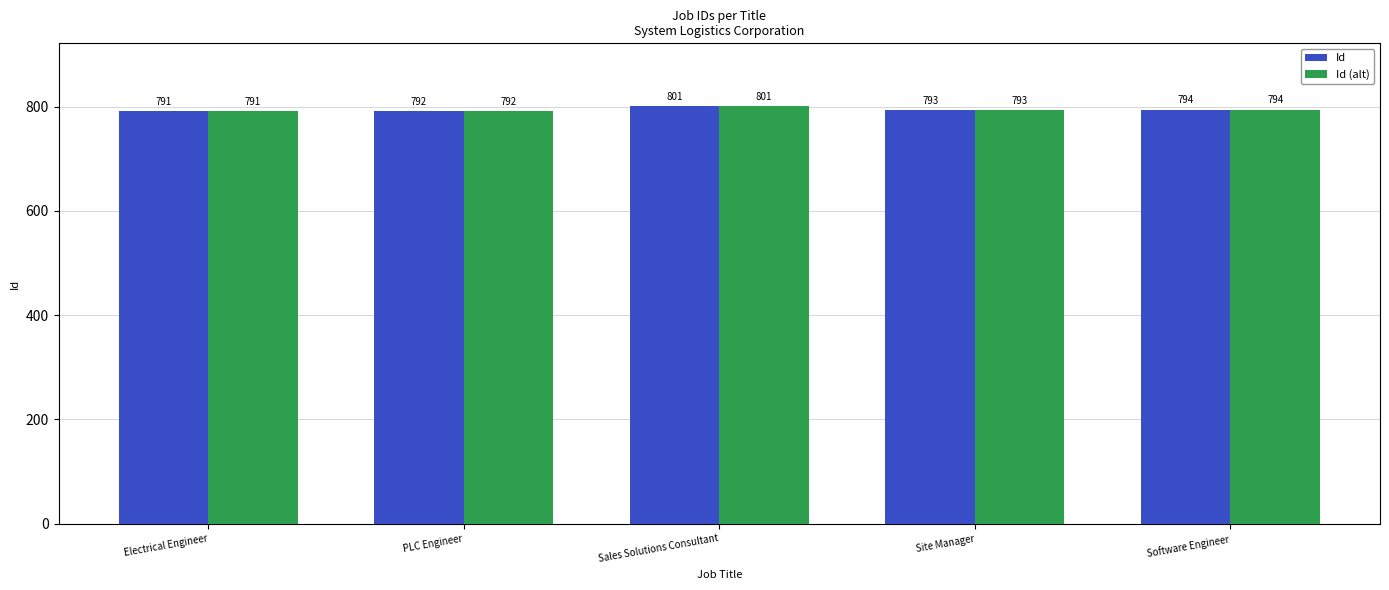

What is the label of the 1st bar from the right?

Software Engineer